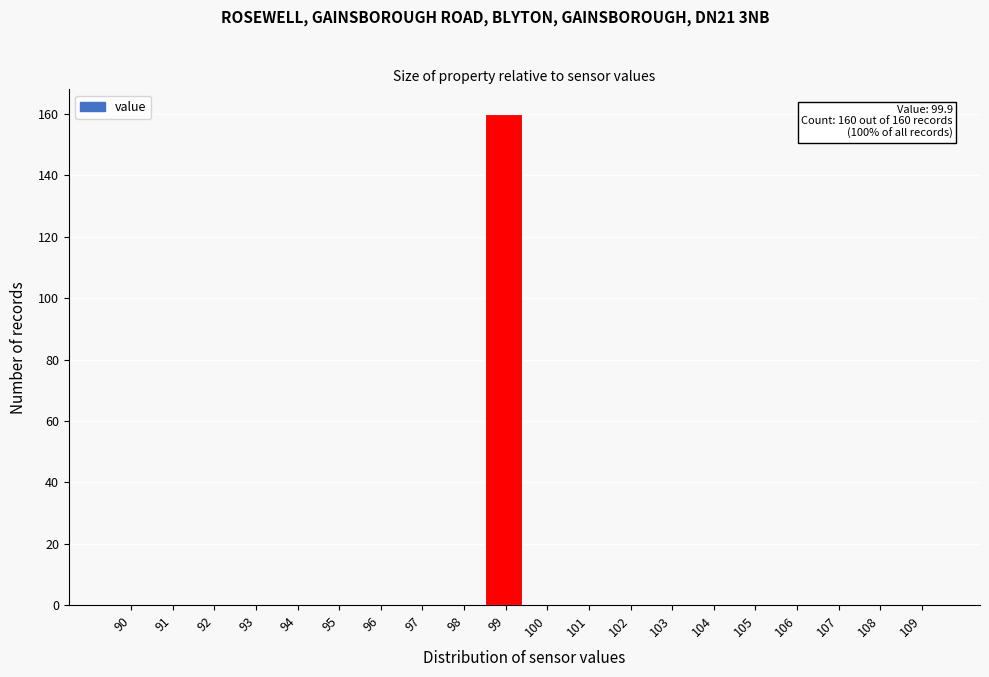

Reading left to right, list all the values displayed in this chart.

90=0	91=0	92=0	93=0	94=0	95=0	96=0	97=0	98=0	99=160	100=0	101=0	102=0	103=0	104=0	105=0	106=0	107=0	108=0	109=0